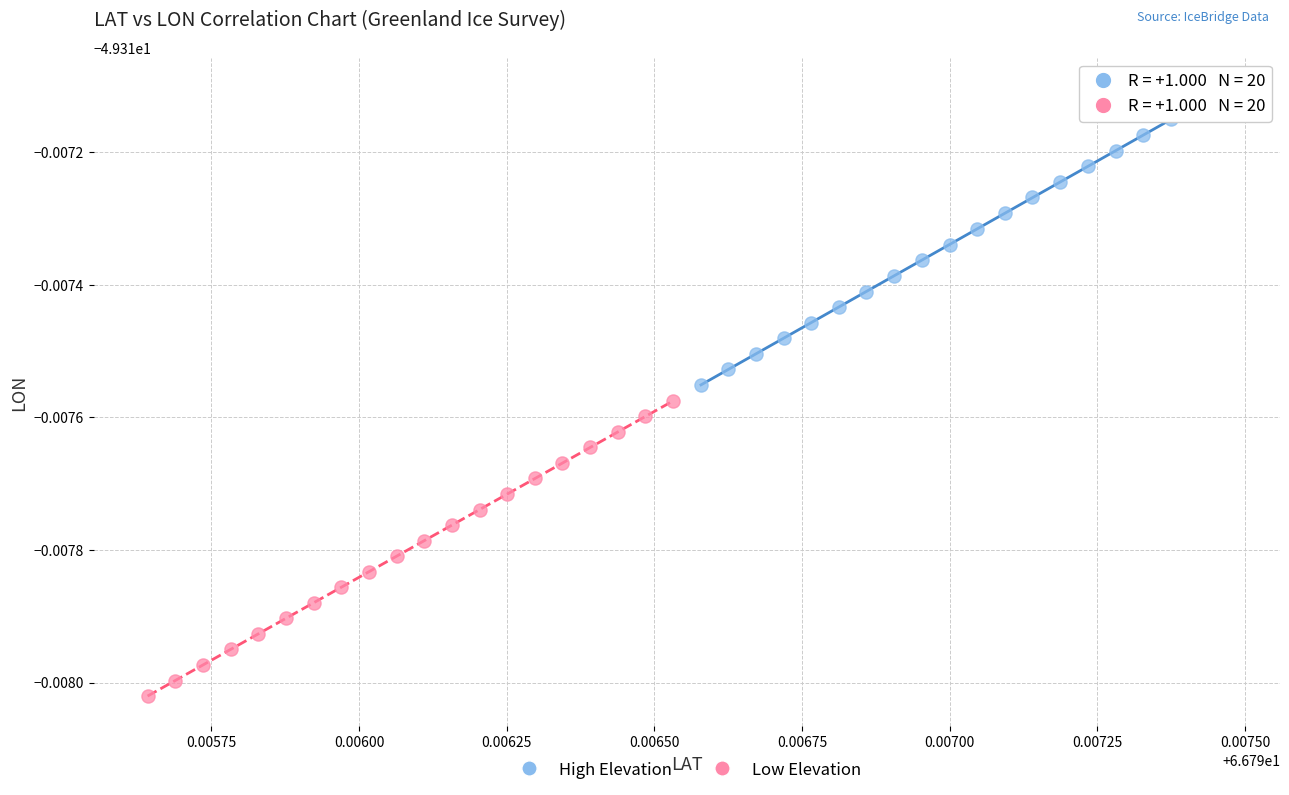

Which series contains the lowest Y value?

Low Elevation